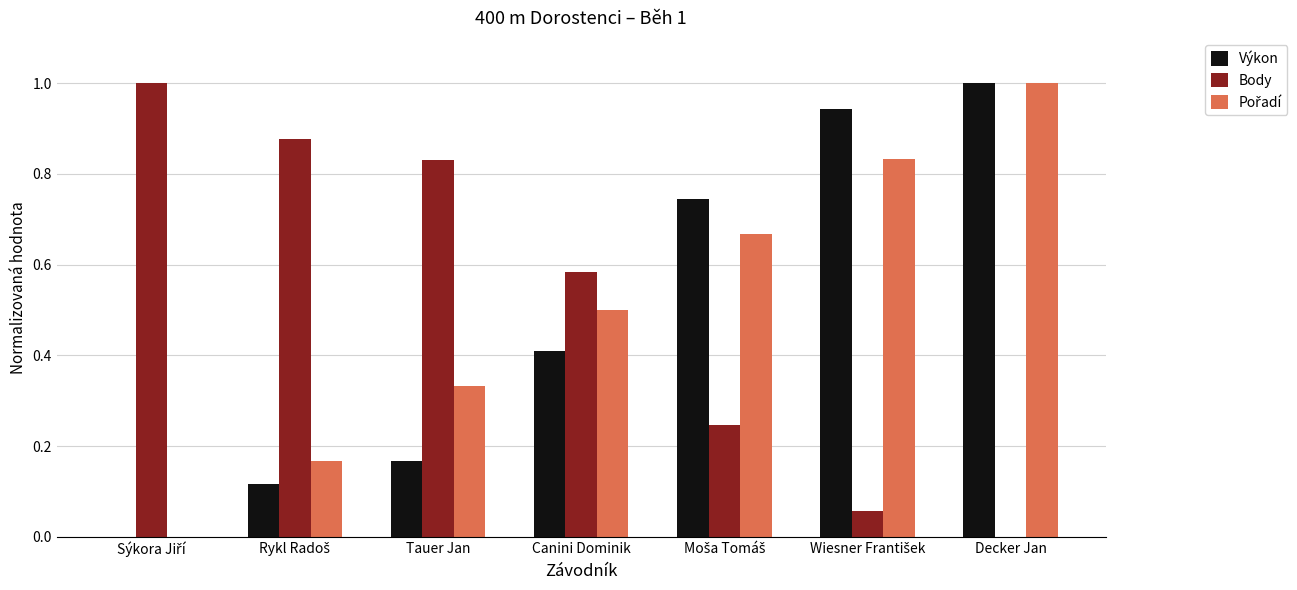

What is the sum of all Body values?

3.6